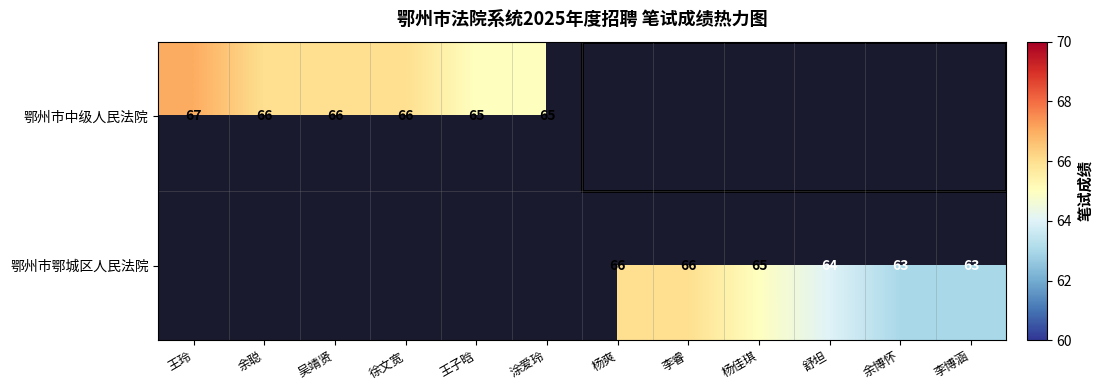

How many data points in 鄂州市中级人民法院 are above 65?

4